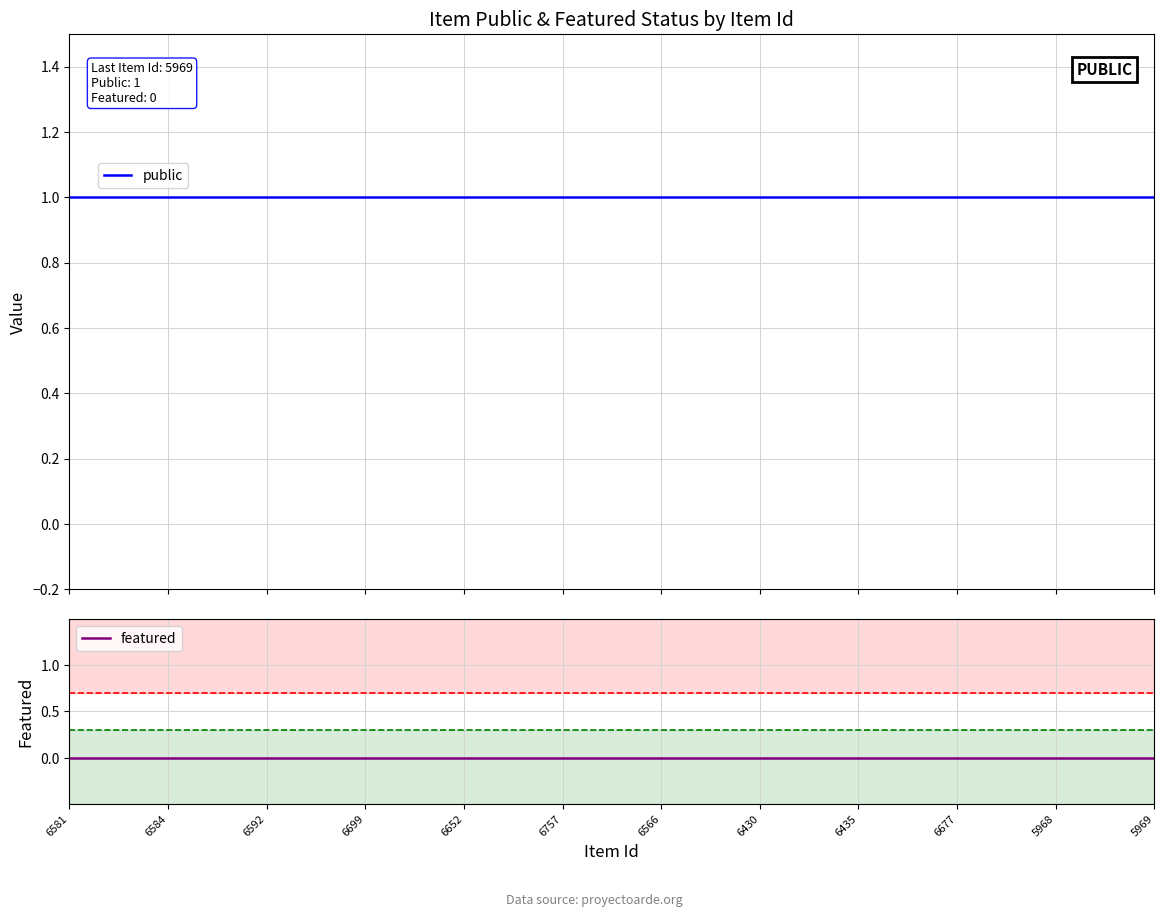

True or false: featured has more than 1 points higher than both neighbors.

False